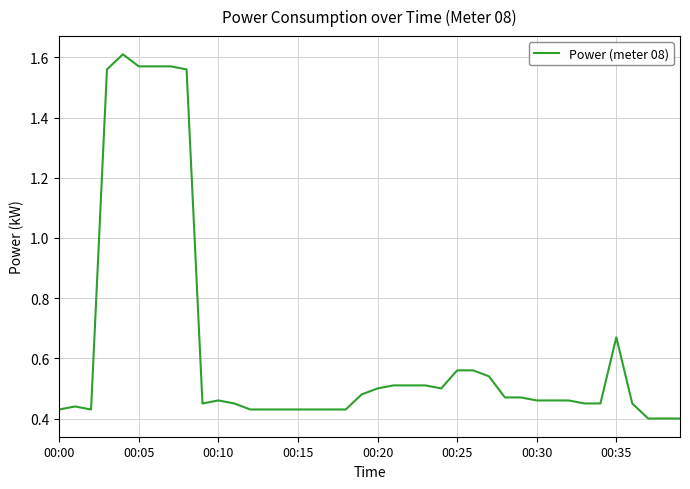

What is the difference between the maximum and minimum values?

1.2